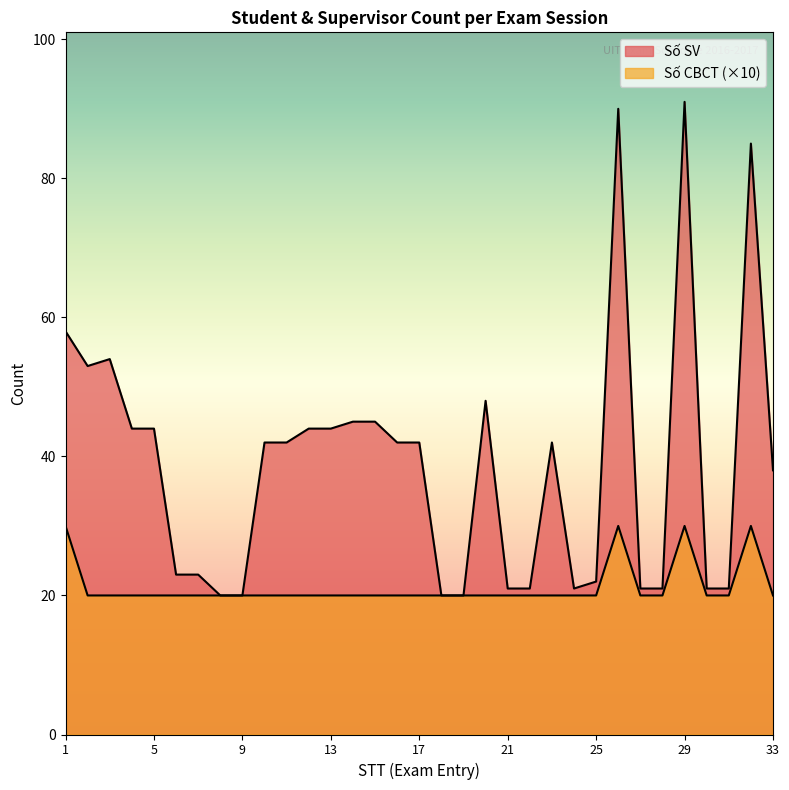

Between 12 and 20, which series saw the biggest shift?

Số SV